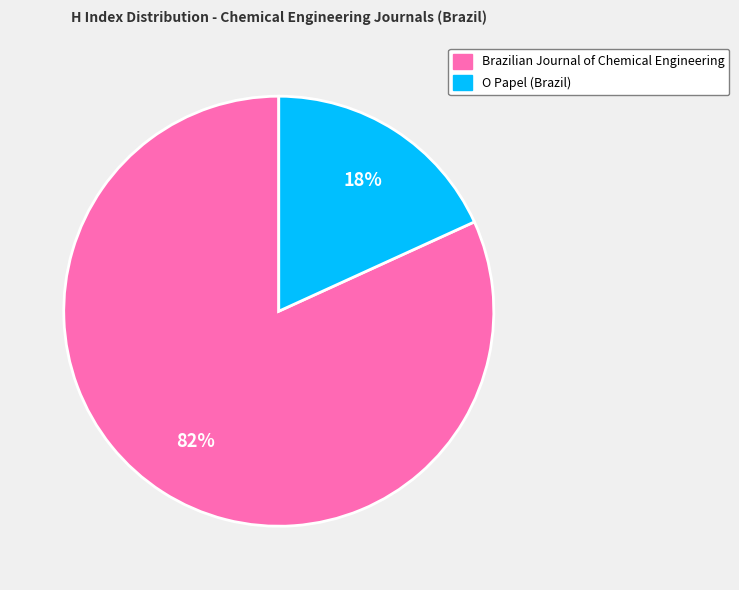

Do O Papel (Brazil) and Brazilian Journal of Chemical Engineering together represent more than half of the pie?

Yes